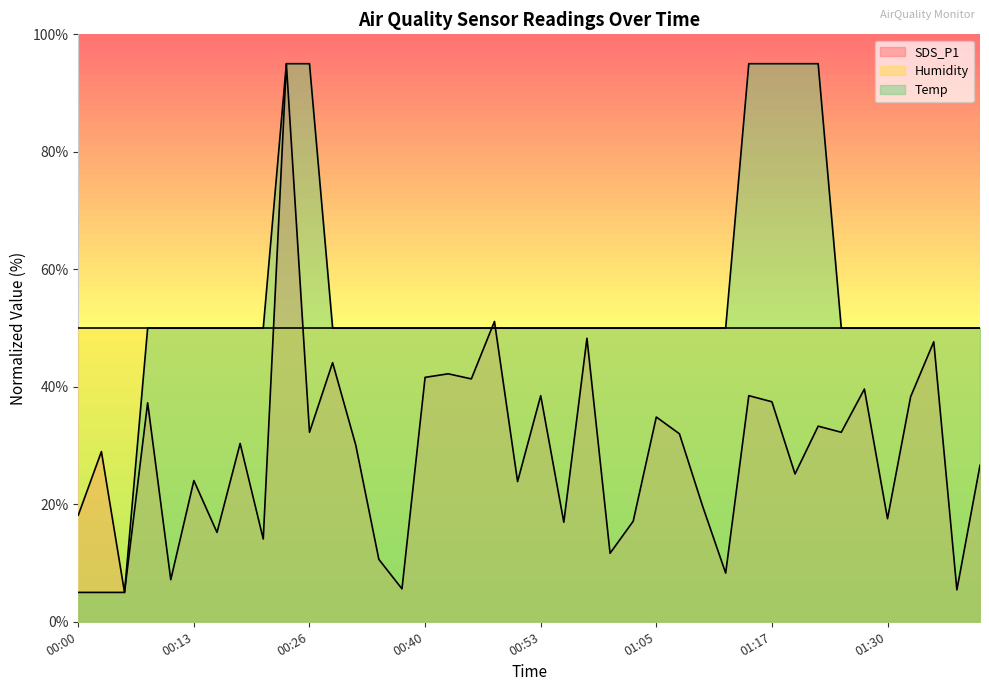

Which series has the largest range (max minus min)?

SDS_P1